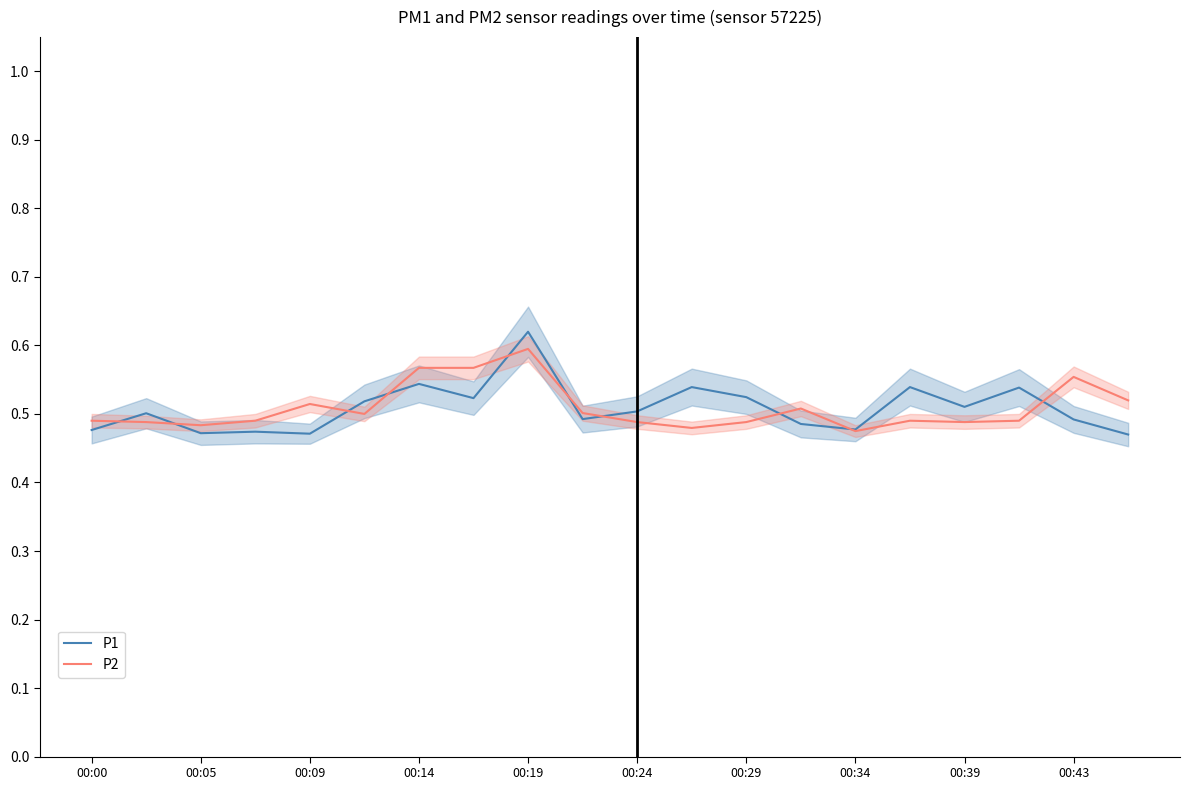

Which series ends up on top after the final intersection of P1 and P2?

P2